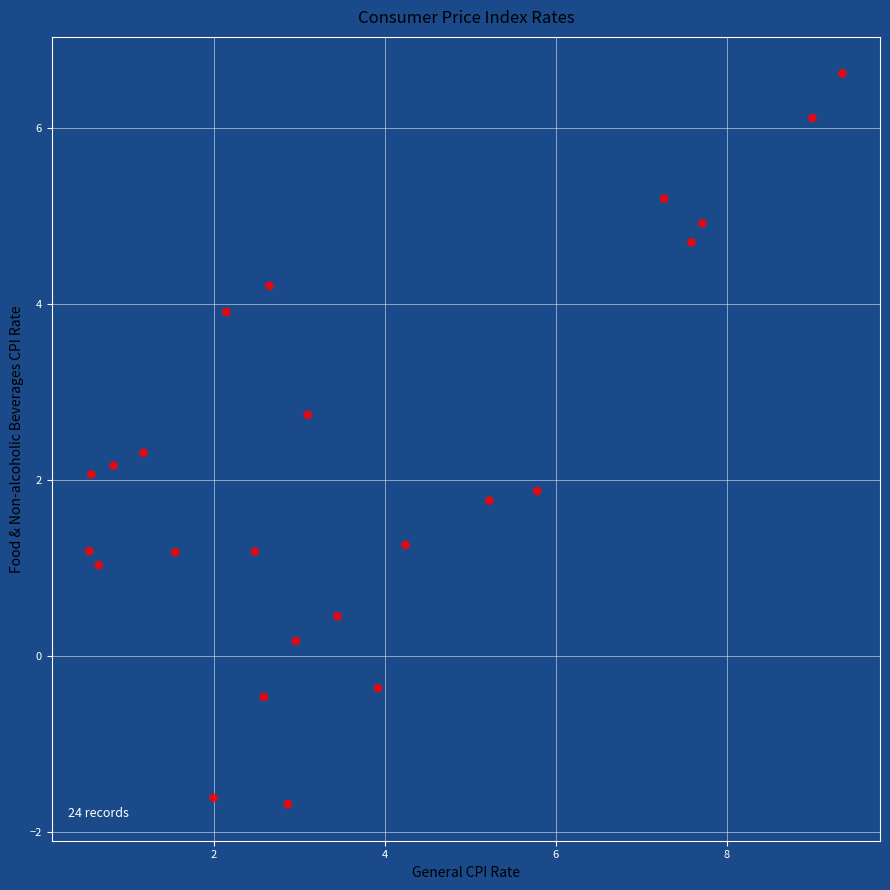

What is the range of X values (max minus min)?

8.8